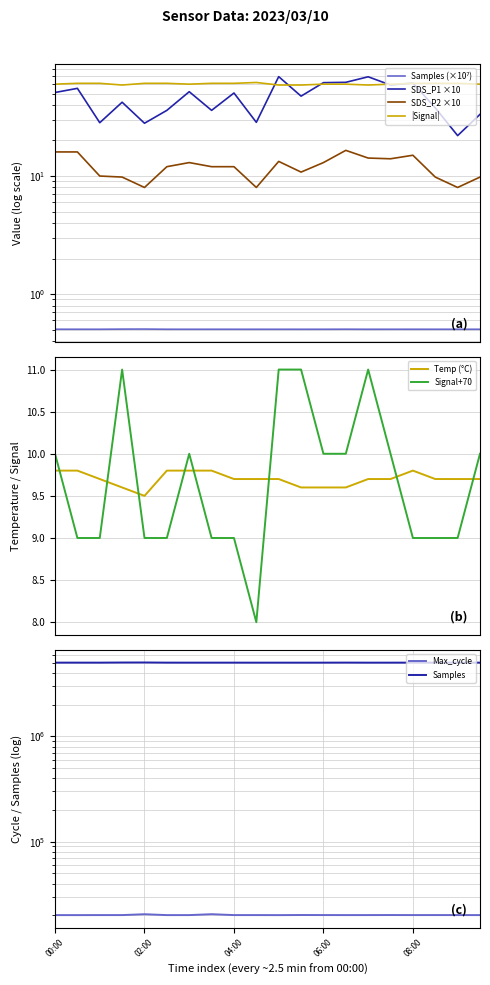

True or false: Samples and SDS_P2 cross at least once.

False